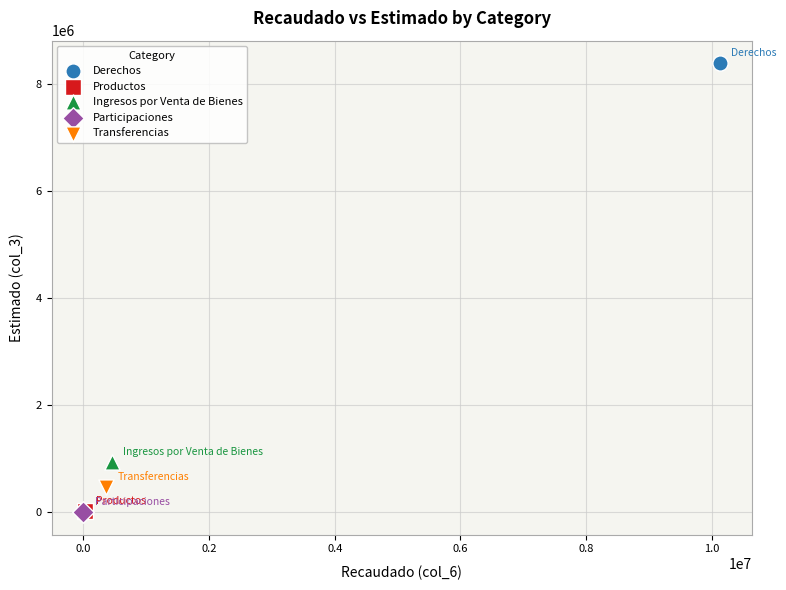

Which series reaches the maximum Y coordinate?

Derechos